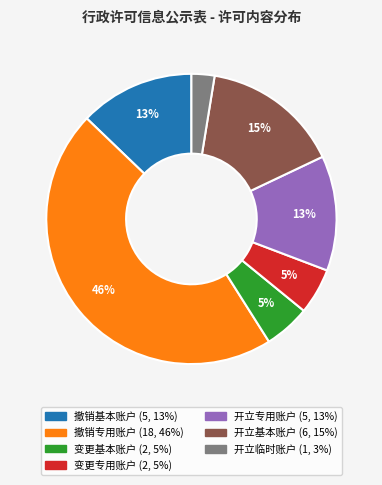

To the nearest percent, what is the average slice percentage?

14%